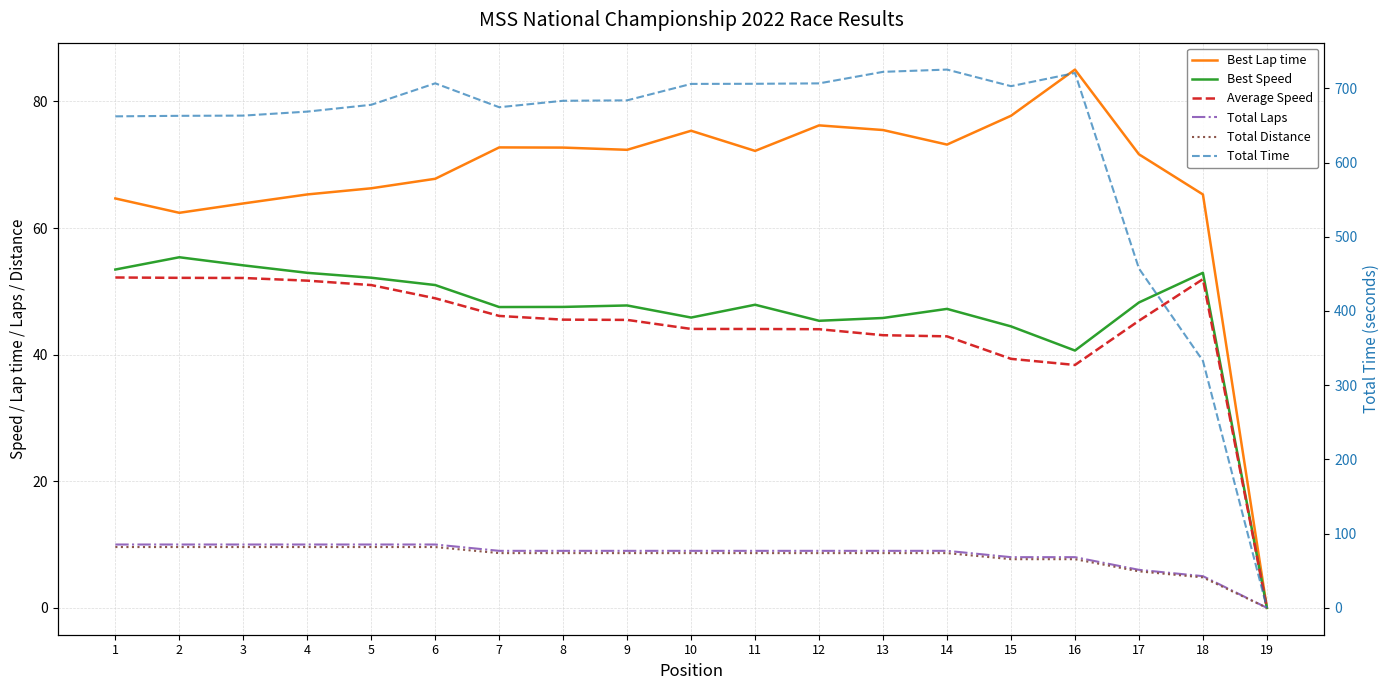

Which label corresponds to the smallest value in the chart?

19